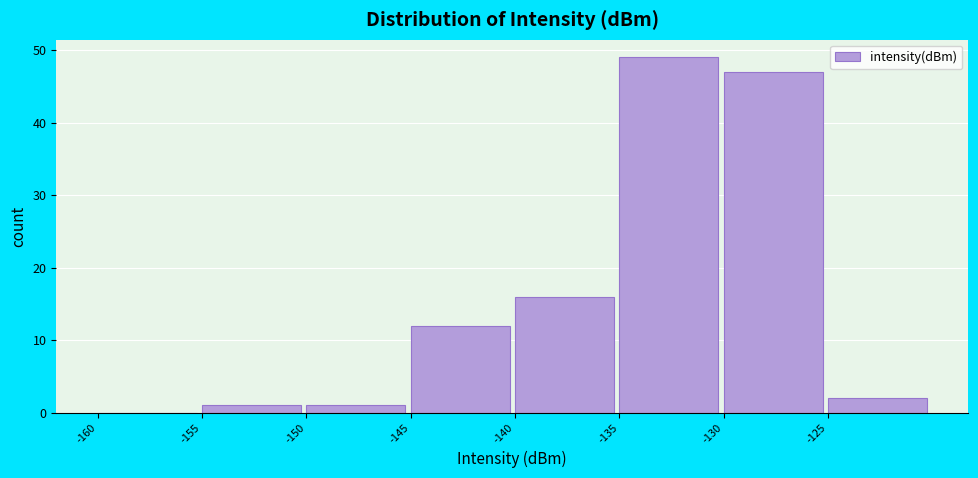

Reading left to right, transcribe this chart: for each bar, give the range it covers on the x-axis and its height. The values are not printed on the chart, so give them approximately, as read against the axis.

-160 to -155: 0
-155 to -150: 1
-150 to -145: 1
-145 to -140: 12
-140 to -135: 16
-135 to -130: 49
-130 to -125: 47
-125 to -120: 2